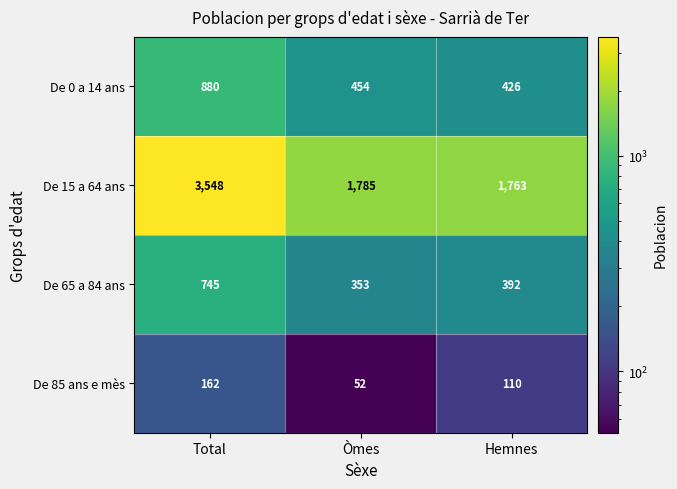

Which series has the largest range (max minus min)?

De 15 a 64 ans